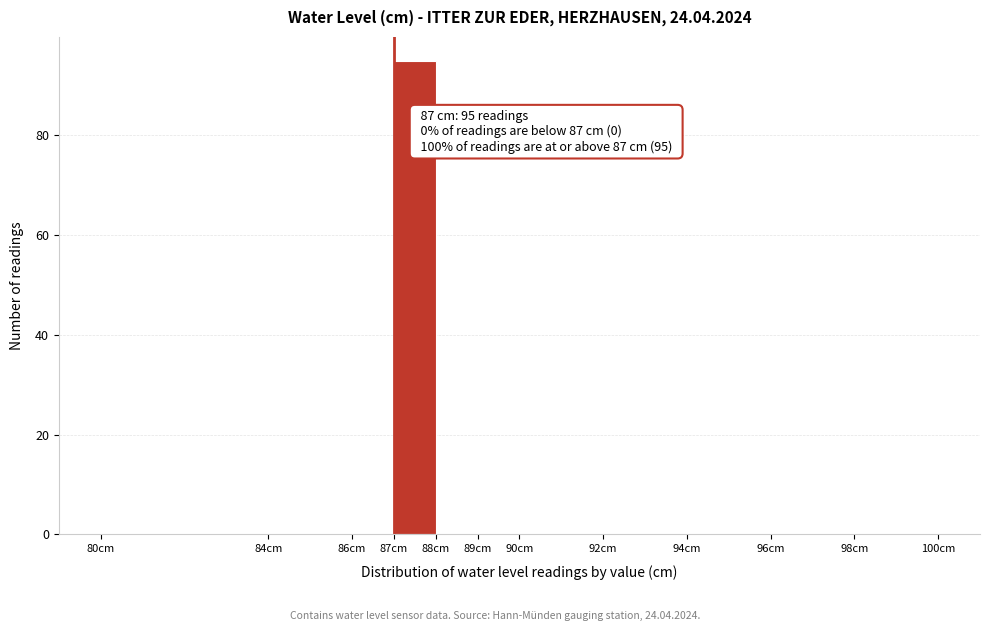

Over which range of the x-axis is the bar tallest?

87 to 88